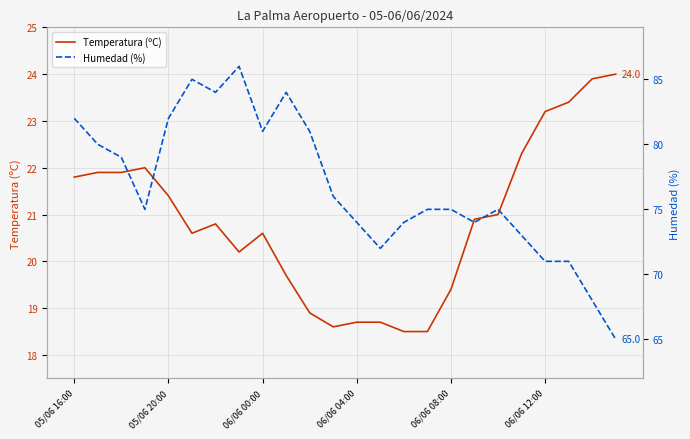

What are all the series names shown in the legend?

Temperatura (ºC), Humedad (%)